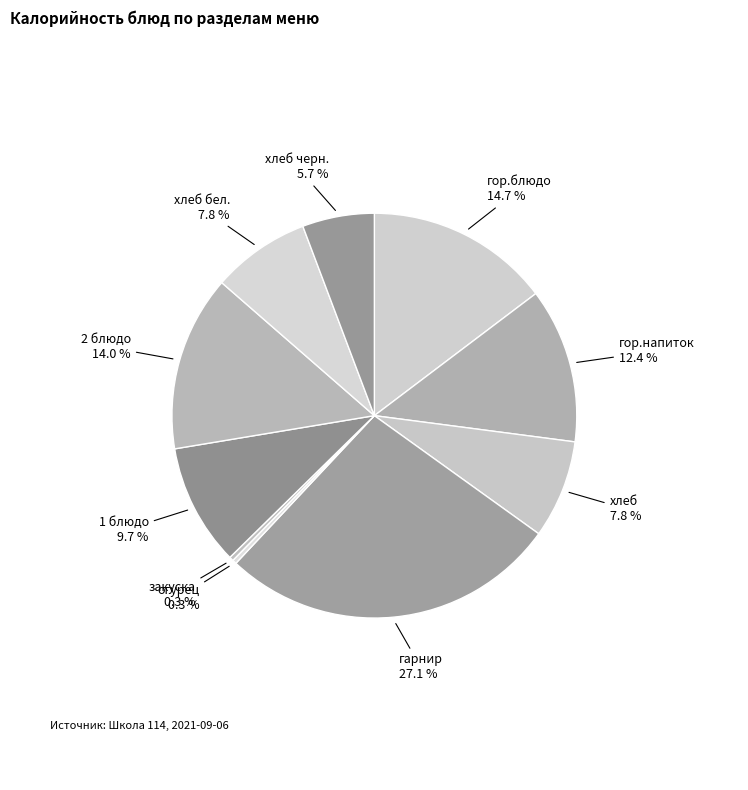

How many segments does this pie chart have?

10